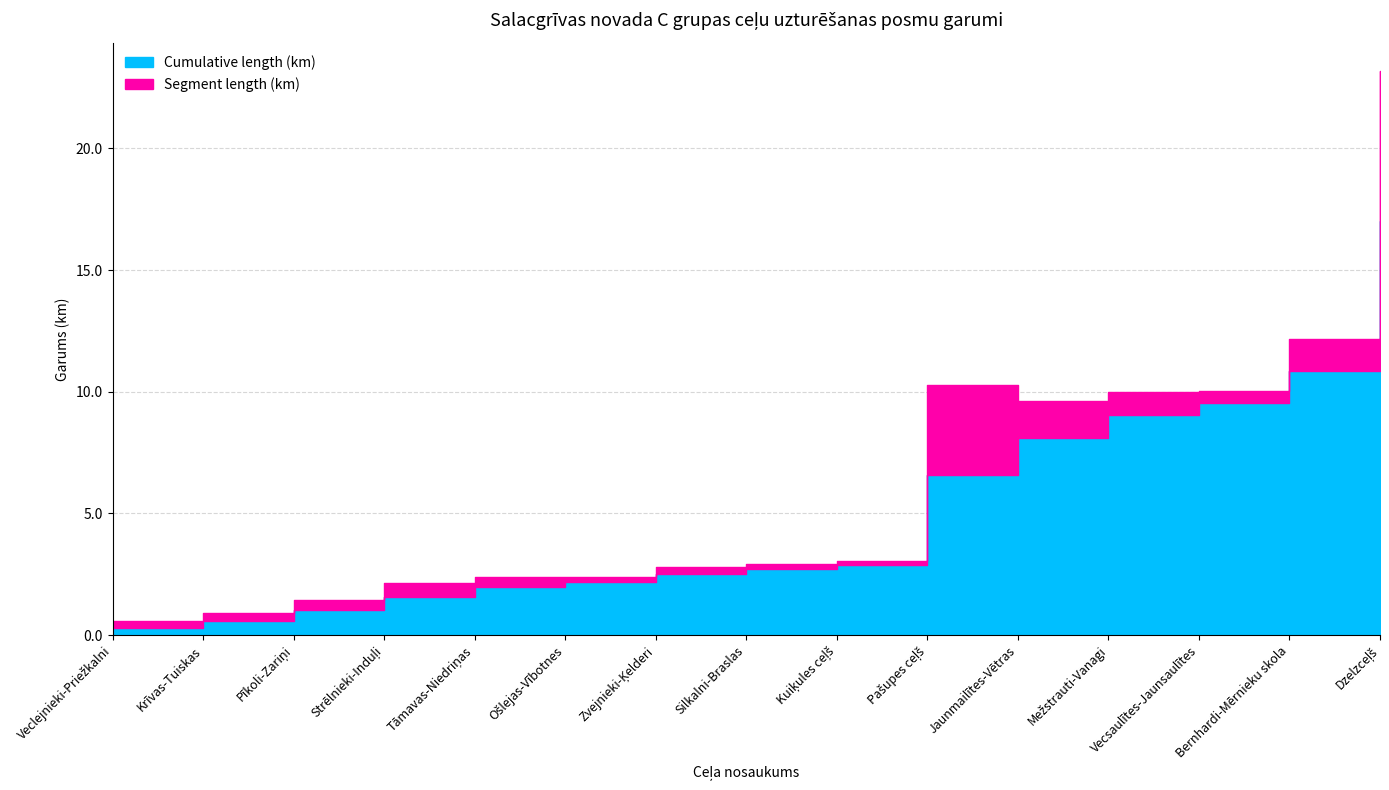

Reading left to right, list all the values displayed in this chart.

Segment length (km): Veclejnieki-Priežkalni=0.3	Krīvas-Tuiskas=0.3	Pīkoli-Zariņi=0.4	Strēlnieki-Induļi=0.6	Tāmavas-Niedriņas=0.4	Ošlejas-Vībotnes=0.2	Zvejnieki-Ķelderi=0.3	Silkalni-Braslas=0.2	Kuiķules ceļš=0.2	Pašupes ceļš=3.7	Jaunmailītes-Vētras=1.5	Mežstrauti-Vanagi=0.9	Vecsaulītes-Jaunsaulītes=0.5	Bernhardi-Mērnieku skola=1.3	Dzelzceļš=6.2
Cumulative length (km): Veclejnieki-Priežkalni=0.3	Krīvas-Tuiskas=0.6	Pīkoli-Zariņi=1.0	Strēlnieki-Induļi=1.6	Tāmavas-Niedriņas=2.0	Ošlejas-Vībotnes=2.2	Zvejnieki-Ķelderi=2.5	Silkalni-Braslas=2.7	Kuiķules ceļš=2.9	Pašupes ceļš=6.6	Jaunmailītes-Vētras=8.1	Mežstrauti-Vanagi=9.0	Vecsaulītes-Jaunsaulītes=9.5	Bernhardi-Mērnieku skola=10.8	Dzelzceļš=17.0